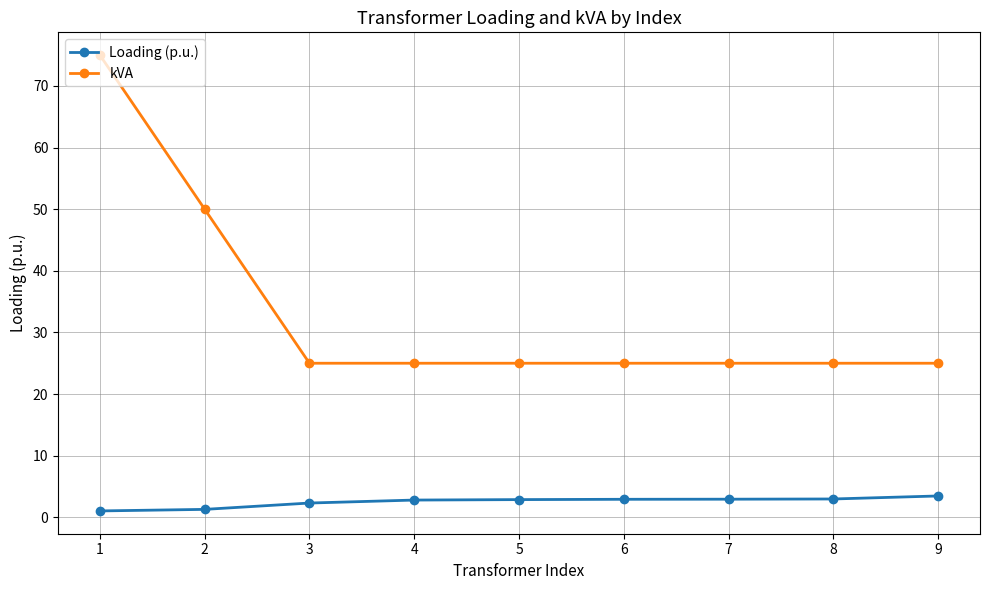

What is the maximum value for Loading (p.u.)?

3.5